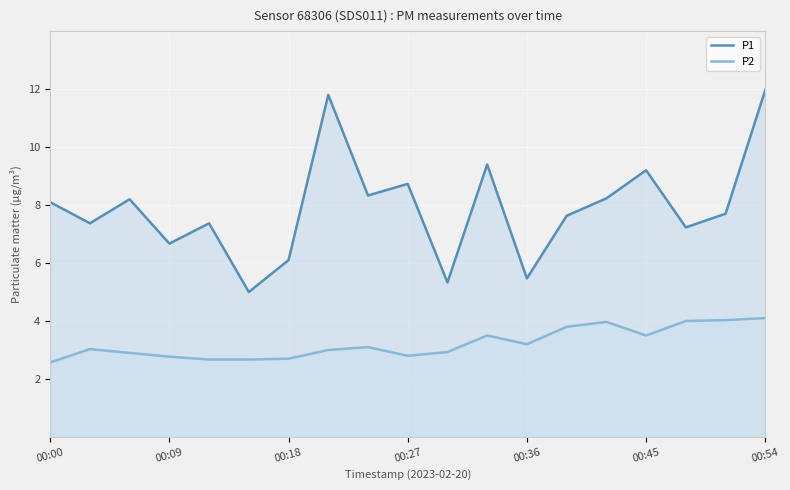

Which series has the largest total across all categories?

P1